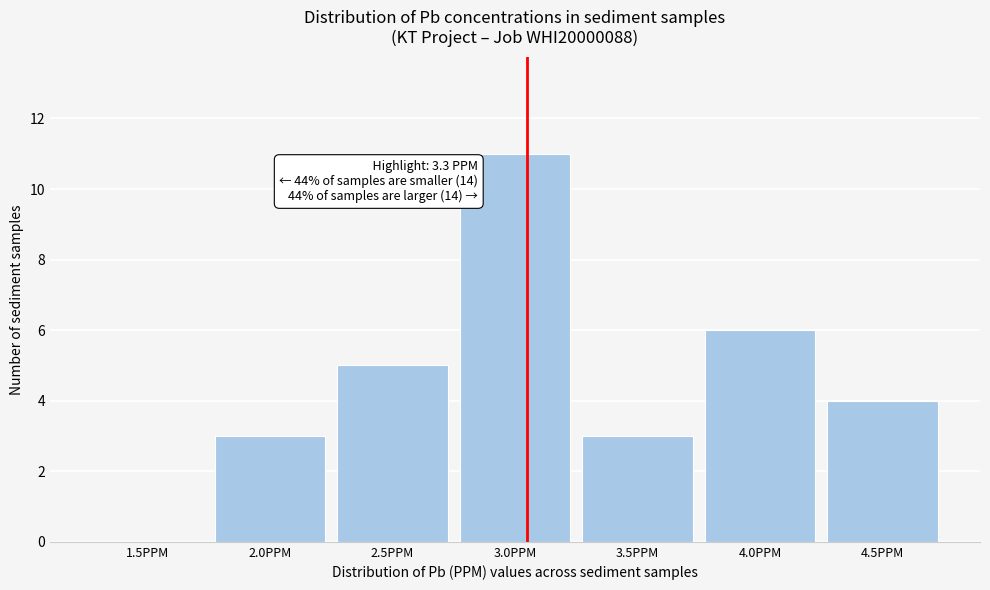

Reading left to right, transcribe all the data shown in this chart.

1.5PPM=0	2.0PPM=3	2.5PPM=5	3.0PPM=11	3.5PPM=3	4.0PPM=6	4.5PPM=4